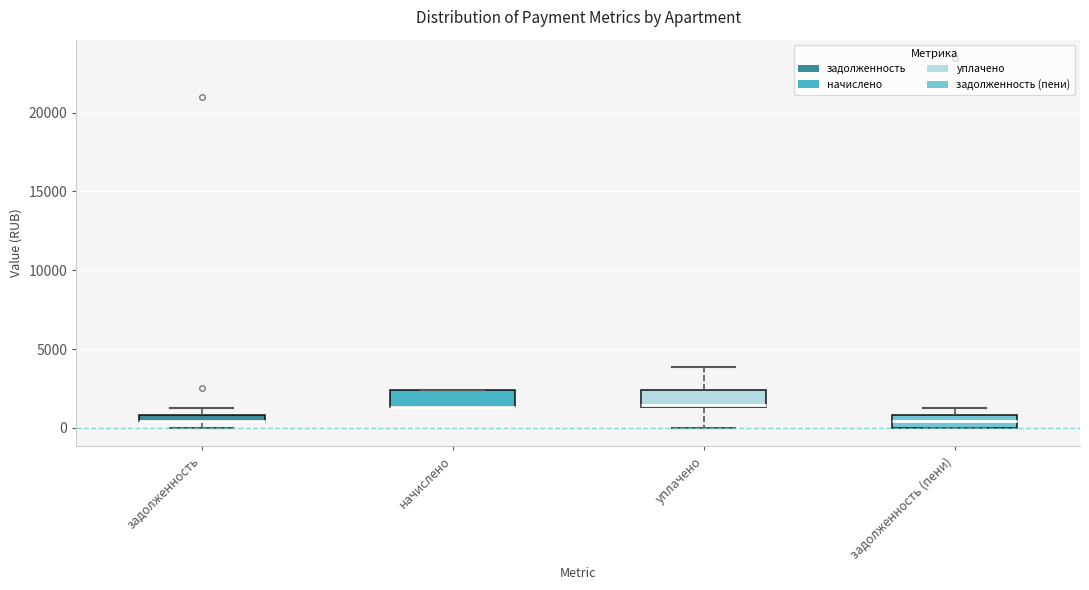

Where is the upper edge of the box for задолженность (пени) on the y-axis? The values are not printed on the chart, so give them approximately, as read against the axis.

1000